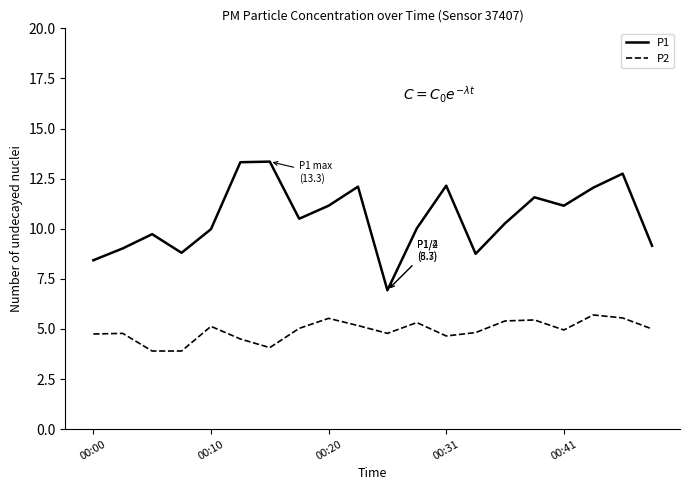

List the series in order of their peak value, lowest first.

P2, P1